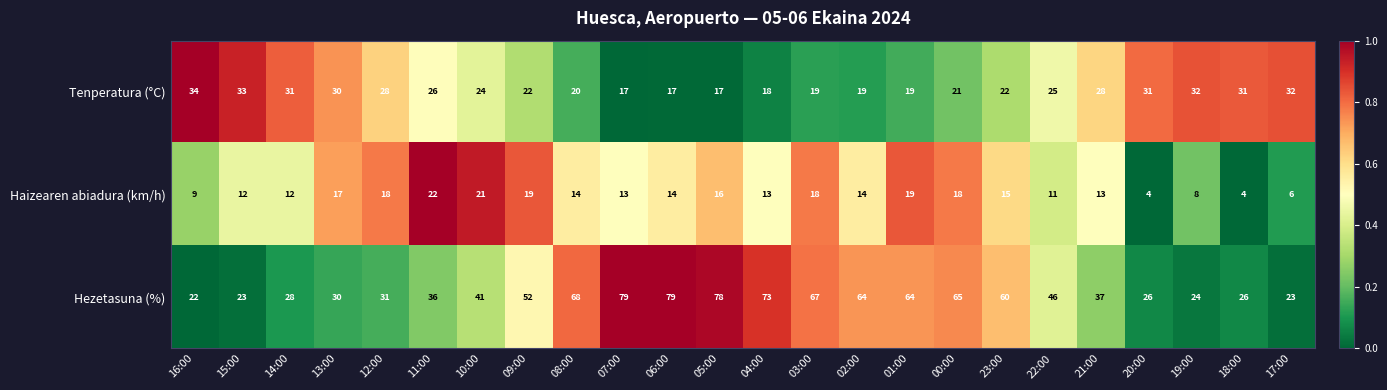

What is the total value across all series at 18:00?

61